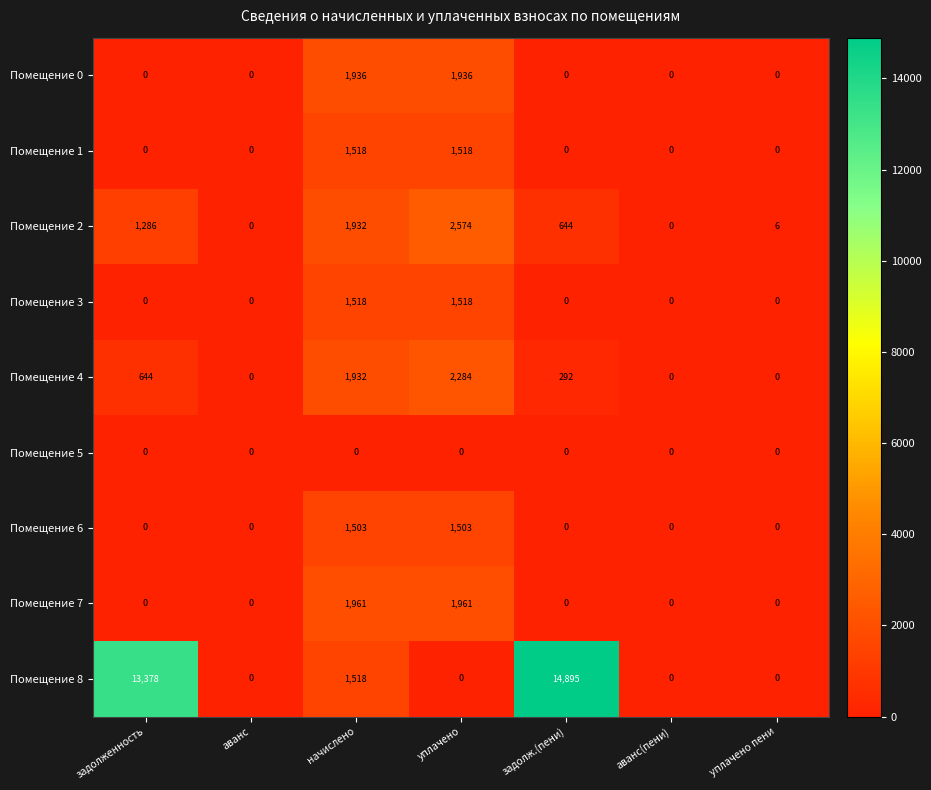

What is the sum of the Помещение 0 values at аванс and начислено?

1936